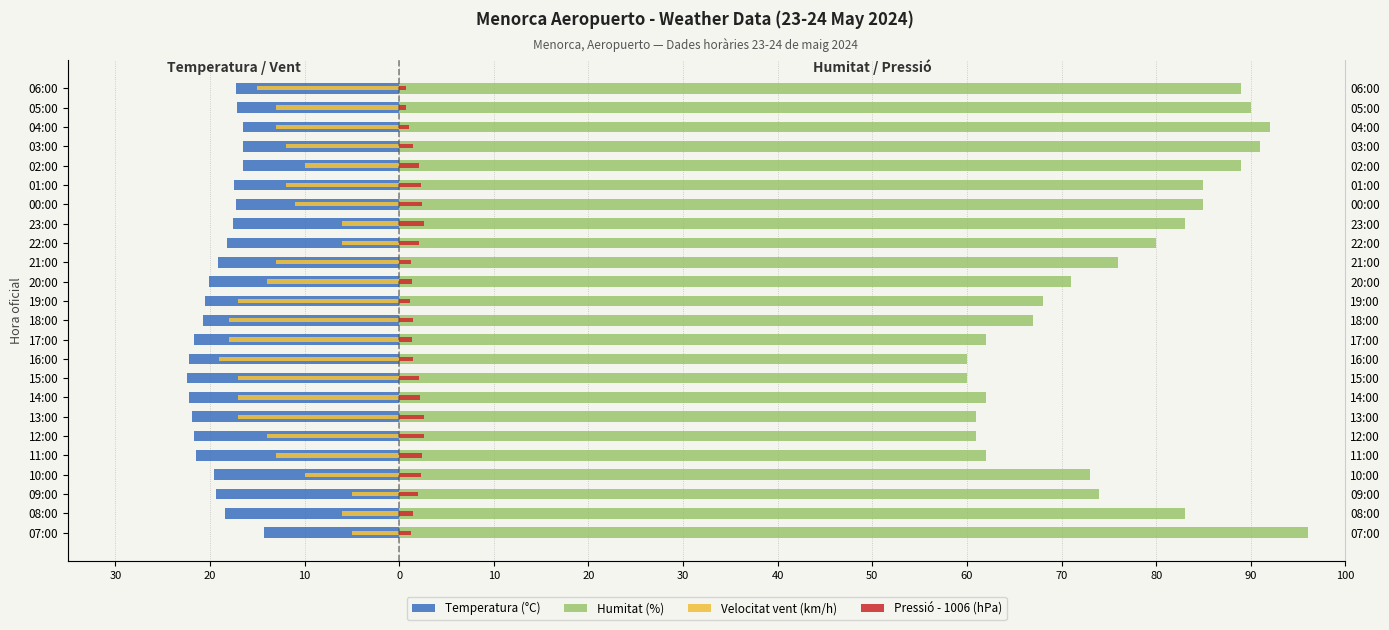

Rank the series at 18:00 from lowest to highest value.

Temperatura (°C), Velocitat vent (km/h), Pressió - 1006 (hPa), Humitat (%)